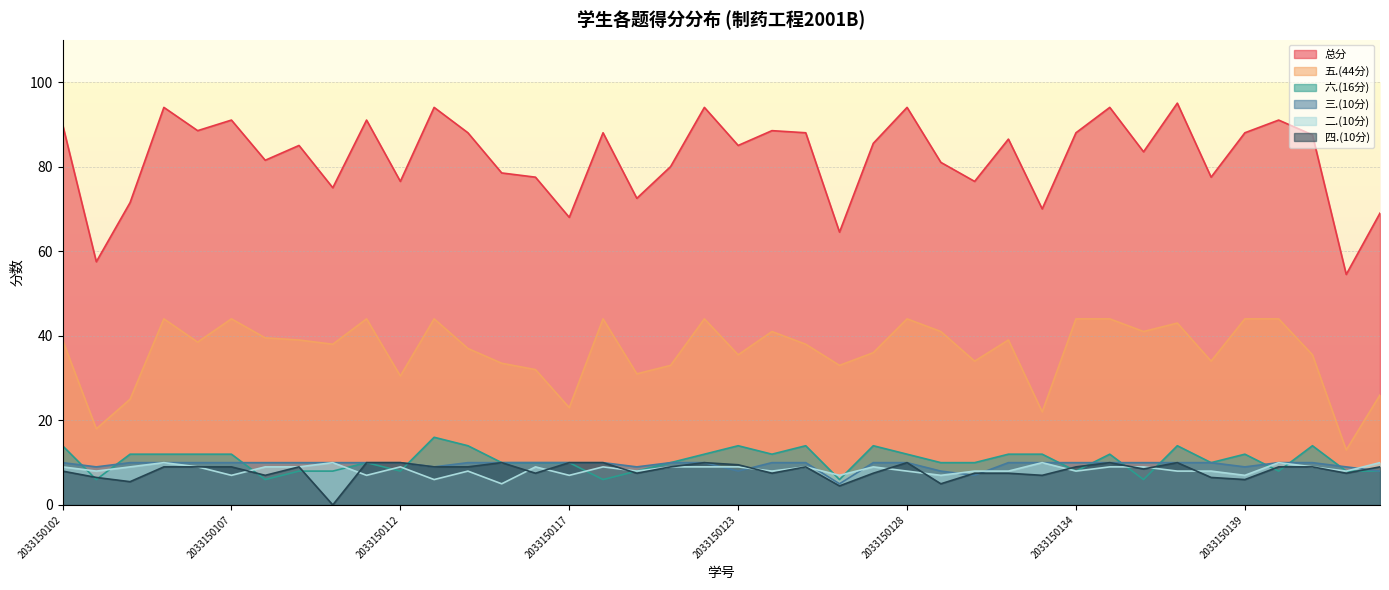

What is the maximum value for 五.(44分)?

44.0